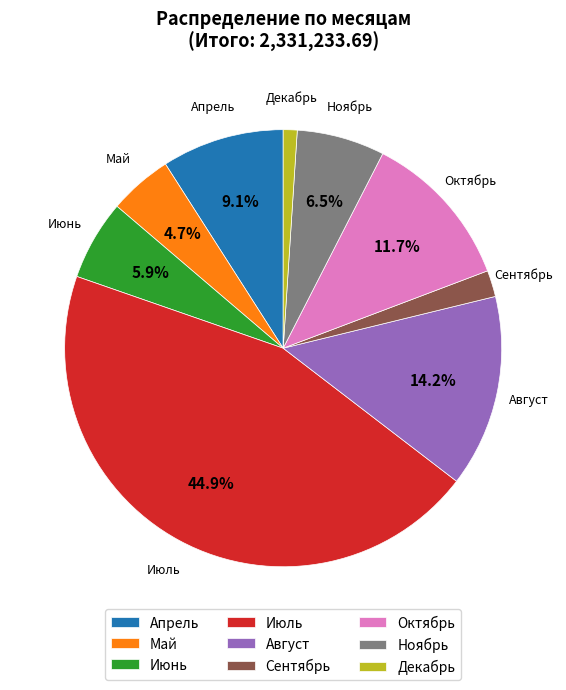

What is the ratio of the value at Май to the value at Ноябрь?

0.7